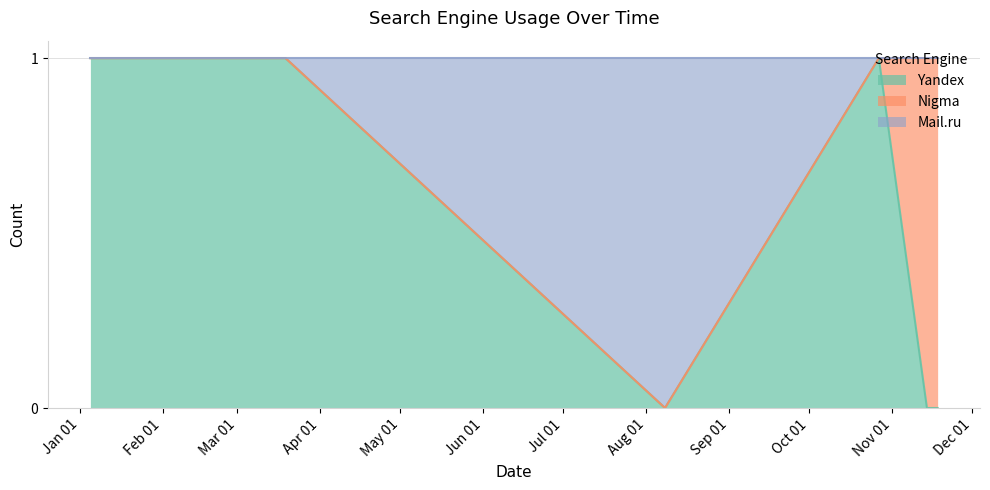

At which category is the sum across all series the highest?

2009-01-05